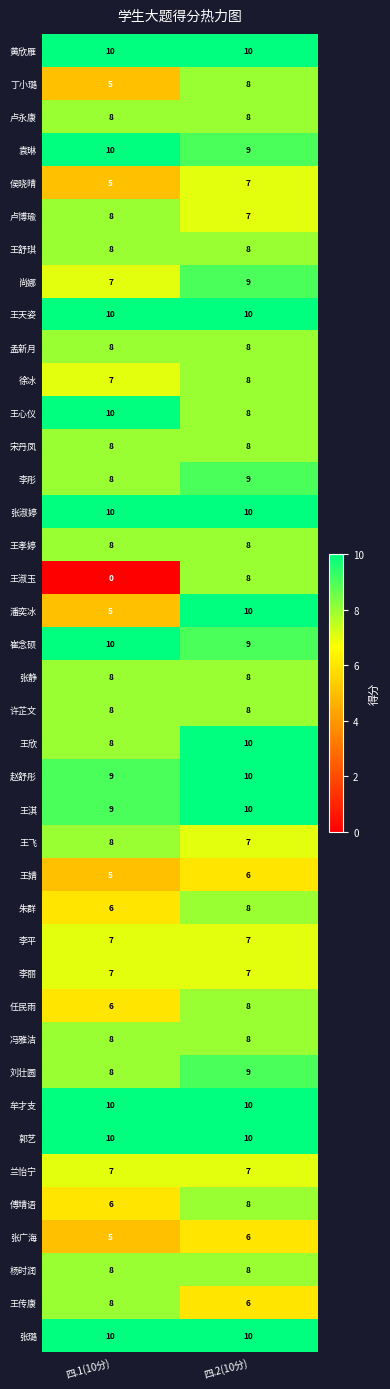

What is the total value across all series at 四.2(10分)?

333